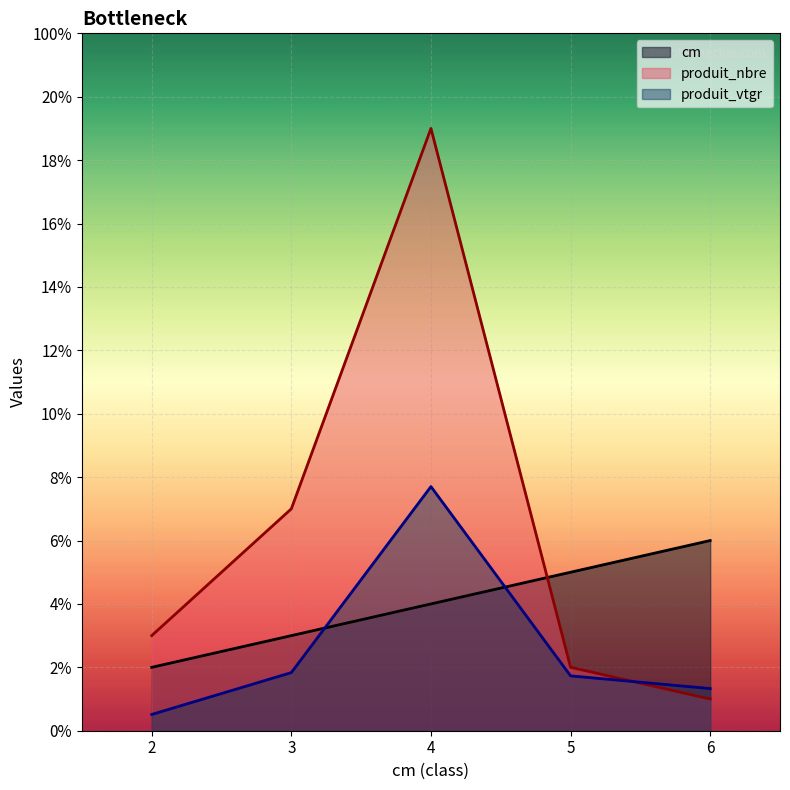

How many lines are shown in the chart?

3